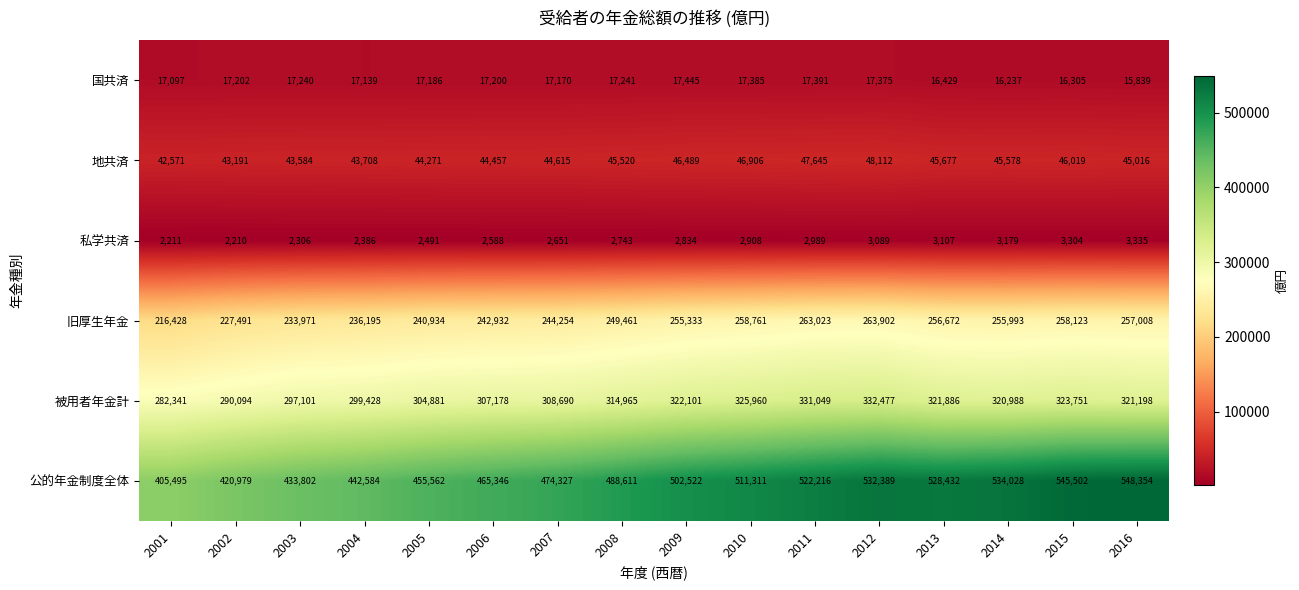

What is the average value of the 私学共済 series?

2771